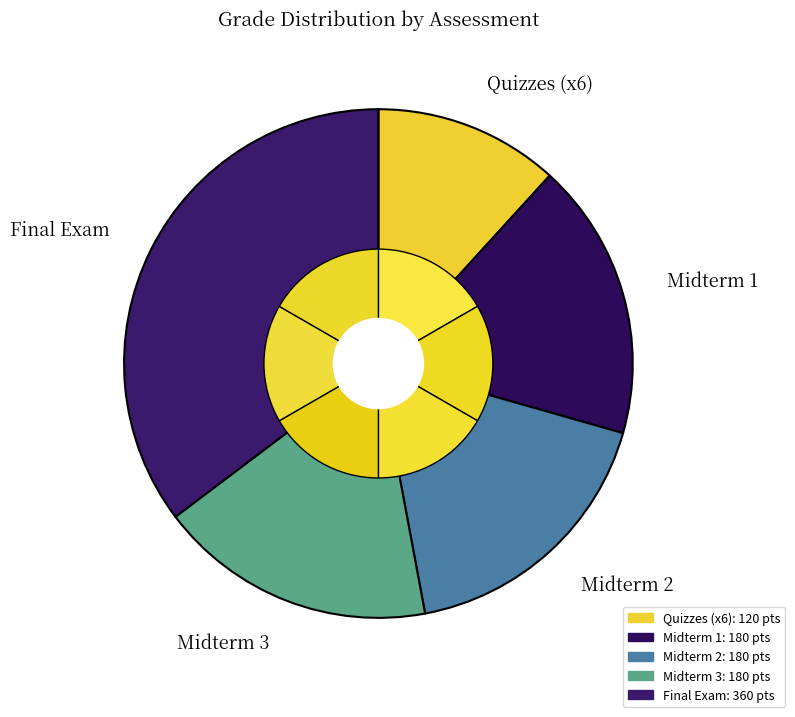

Which category has the biggest portion of the pie?

Final Exam